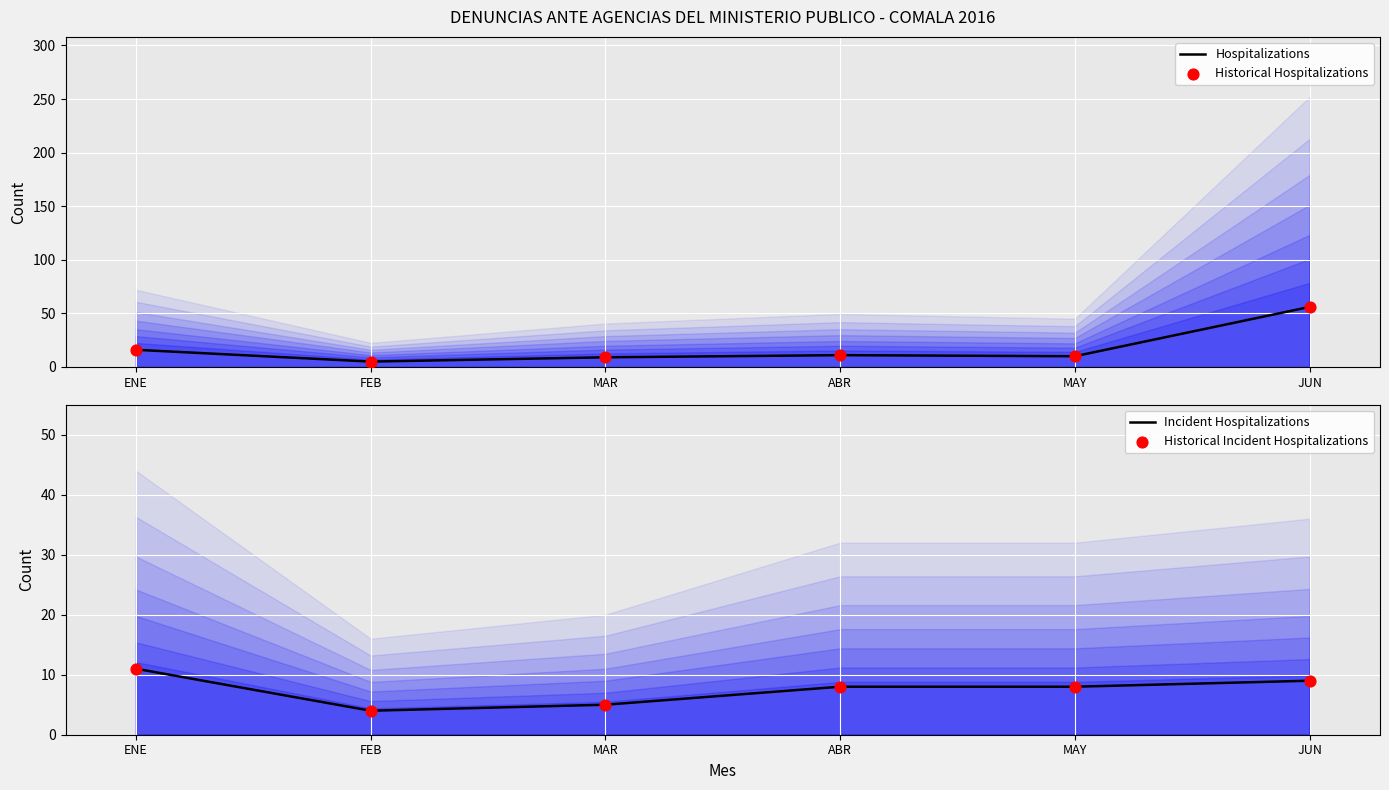

What are all the series names shown in the legend?

Hospitalizations, Historical Hospitalizations, Incident Hospitalizations, Historical Incident Hospitalizations